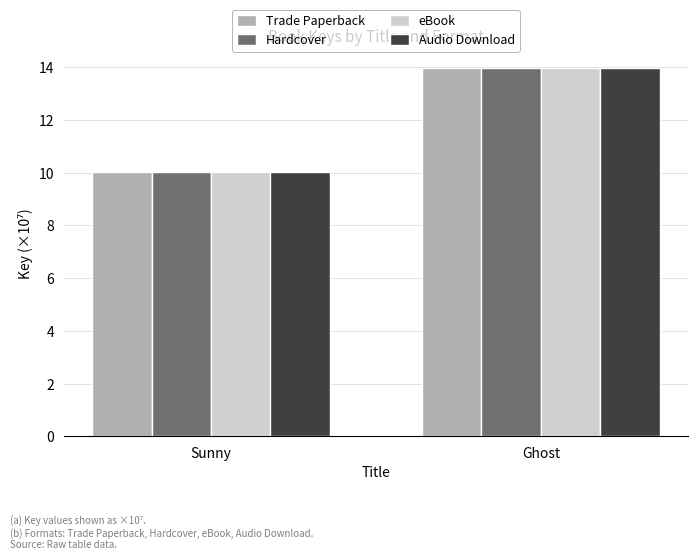

What position from the left is Sunny?

1